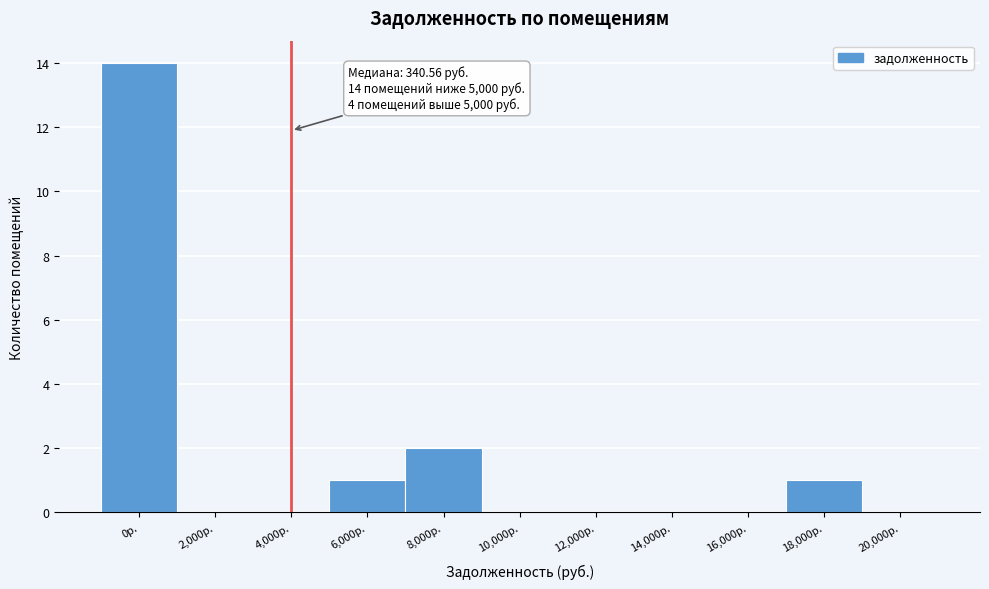

Reading right to left, what are all the values shown in this chart?

20,000р.=0	18,000р.=1	16,000р.=0	14,000р.=0	12,000р.=0	10,000р.=0	8,000р.=2	6,000р.=1	4,000р.=0	2,000р.=0	0р.=14